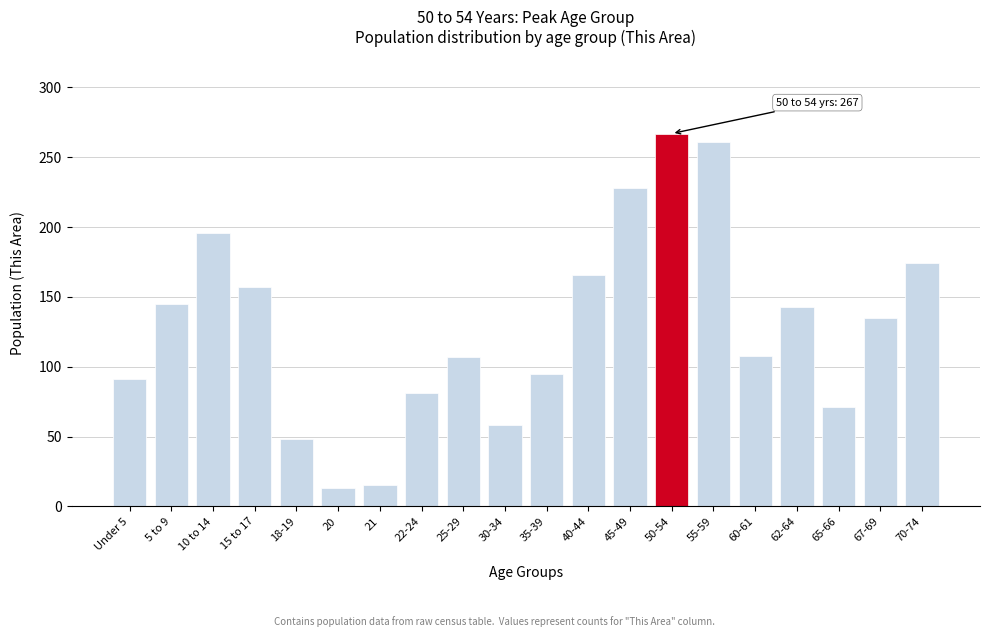

What is the label of the 19th bar from the left?

67-69